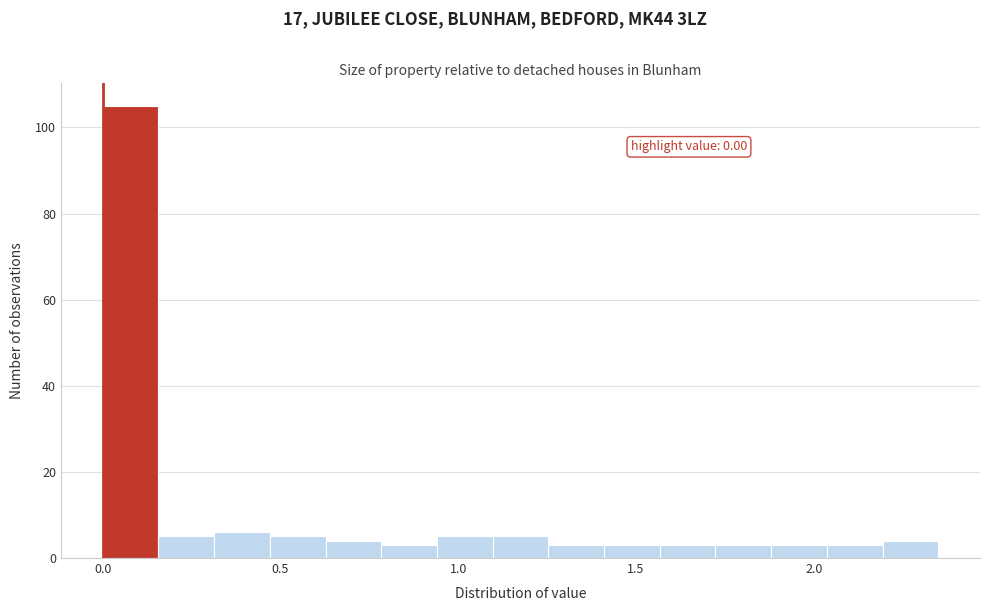

Around what value on the x-axis is the tallest bar? Give the approximate position of its centre, as read against the axis.

0.10